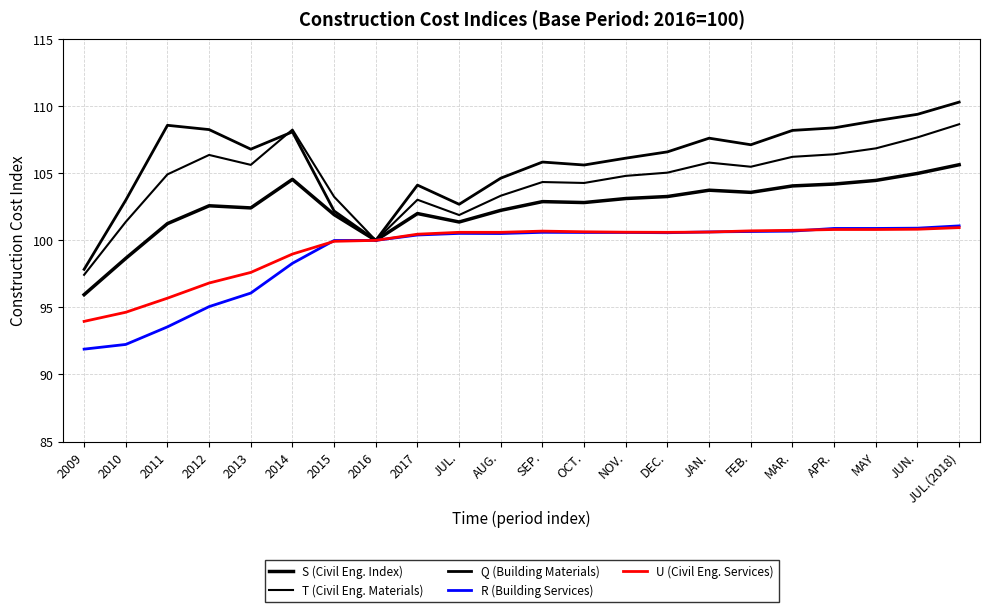

At OCT., list the series in order from largest to smallest.

Q (Building Materials), T (Civil Eng. Materials), S (Civil Eng. Index), U (Civil Eng. Services), R (Building Services)